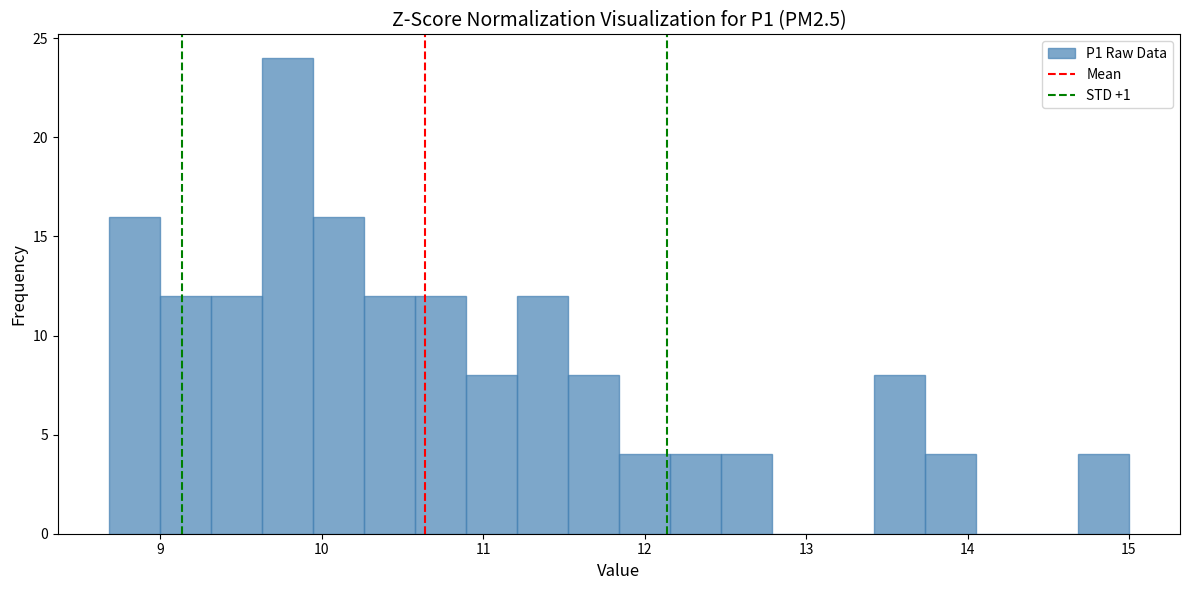

Read against the x-axis, roughly where is the centre of the tallest bar?

9.8